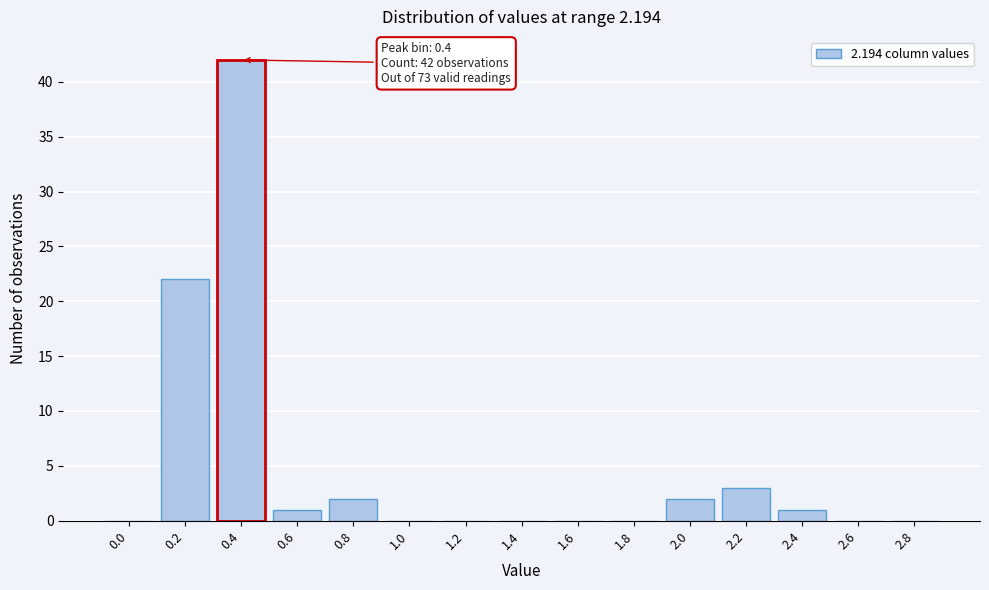

Reading right to left, transcribe all the data shown in this chart.

2.8=0	2.6=0	2.4=1	2.2=3	2.0=2	1.8=0	1.6=0	1.4=0	1.2=0	1.0=0	0.8=2	0.6=1	0.4=42	0.2=22	0.0=0